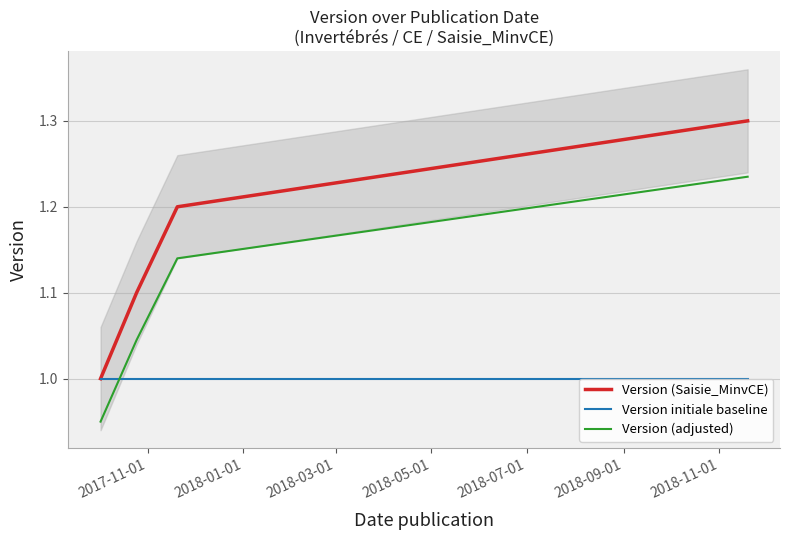

True or false: Version initiale baseline and Version (adjusted) cross at least once.

True